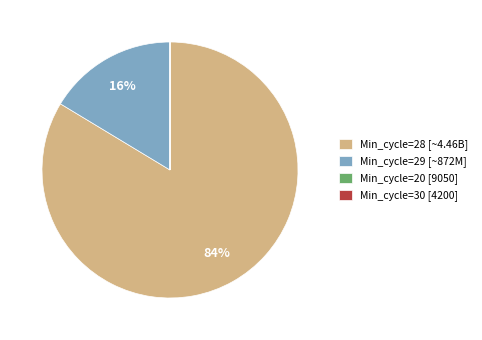

To the nearest percent, what portion does Min_cycle=29 [~872M] represent?

16%